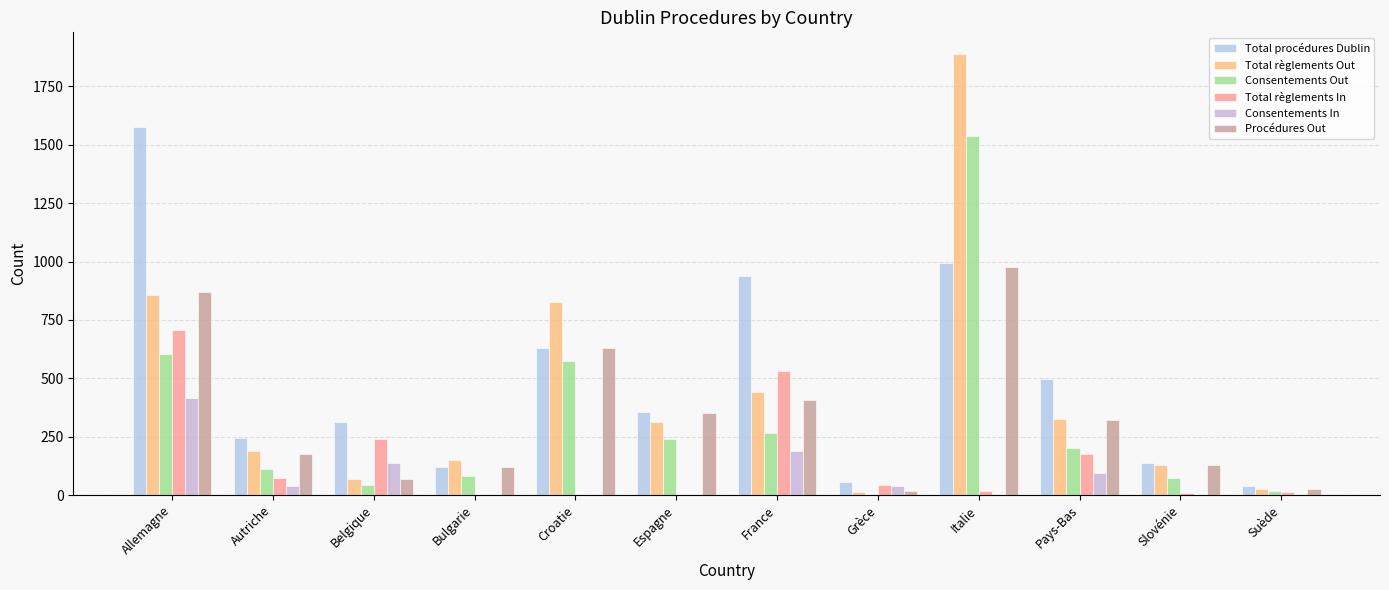

How many groups of bars are there?

12